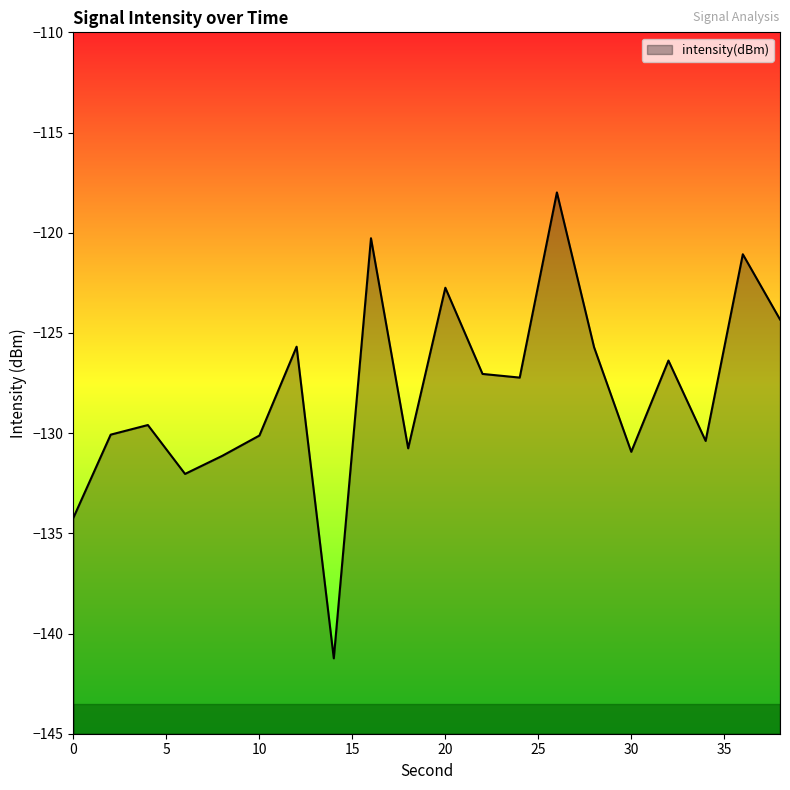

True or false: there are more than 2 points higher than both neighbors.

True